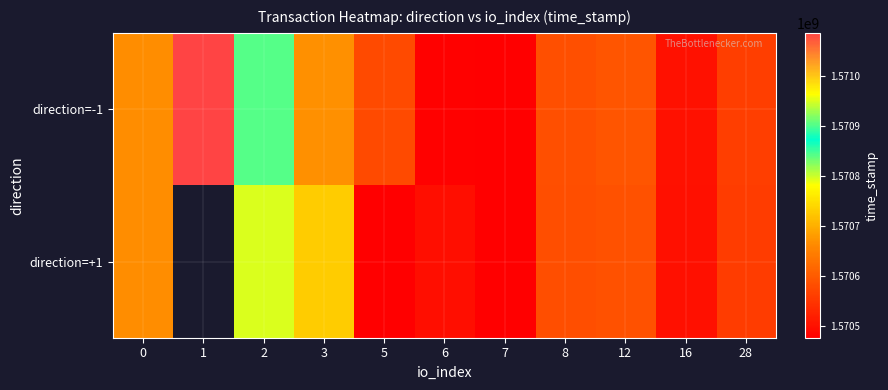

At which category does the chart reach its peak across all series?

1